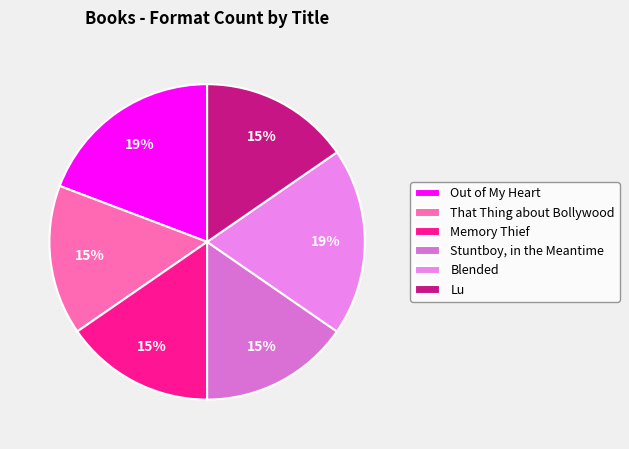

What portion of the pie excludes Lu?

84.6%